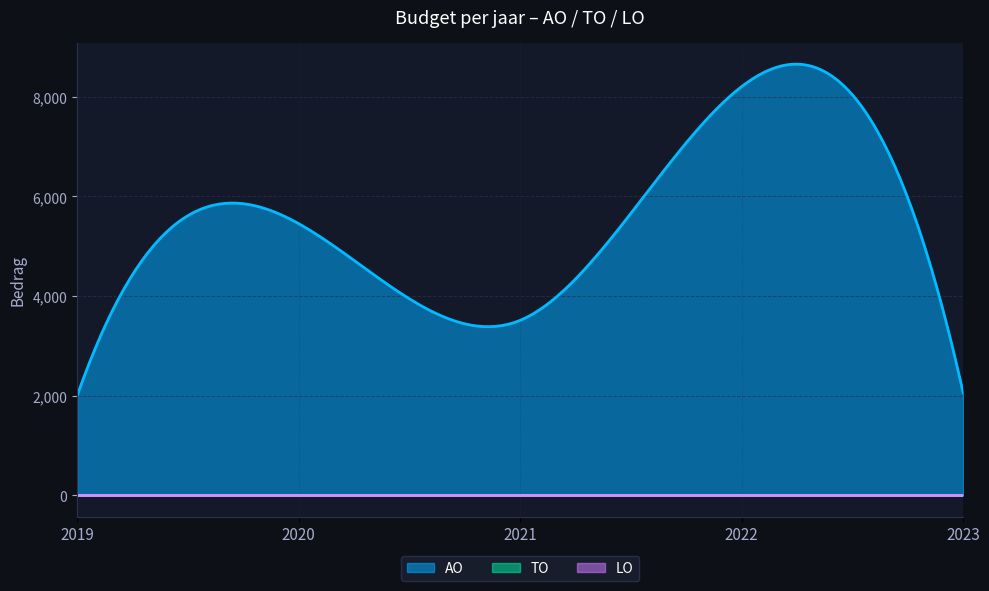

Does the chart display data point markers on the line(s)?

No